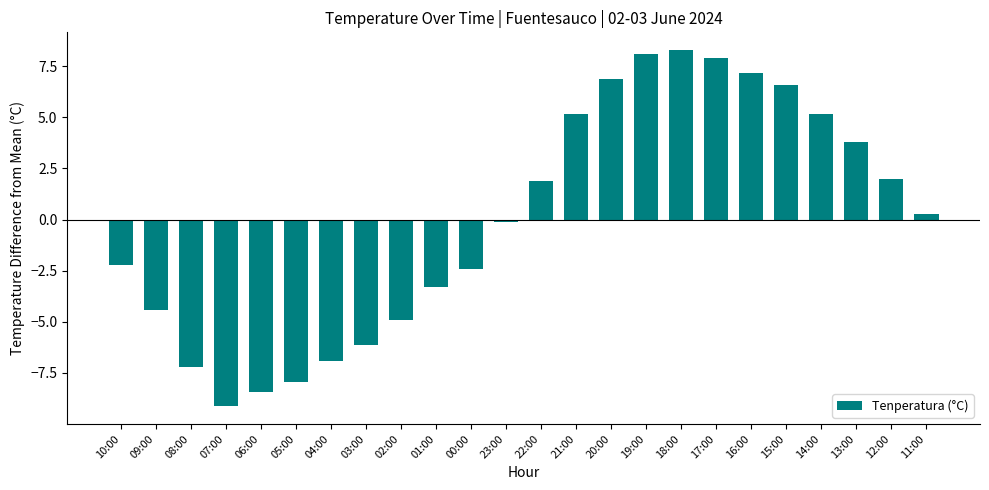

Reading right to left, extract all data points from this chart.

0.3	2.0	3.8	5.2	6.6	7.2	7.9	8.3	8.1	6.9	5.2	1.9	-0.1	-2.4	-3.3	-4.9	-6.1	-6.9	-7.9	-8.4	-9.1	-7.2	-4.4	-2.2